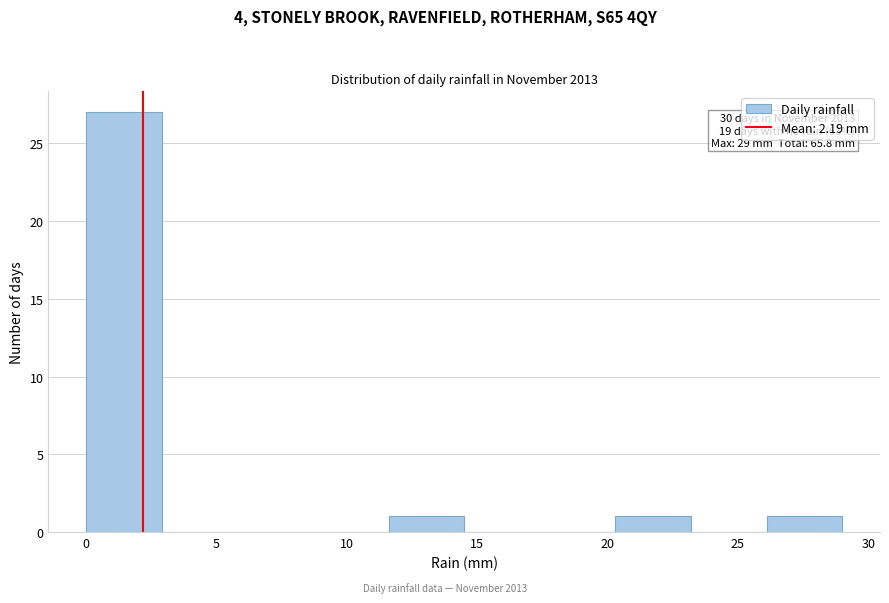

Which range on the x-axis has the tallest bar?

0.0 to 2.9